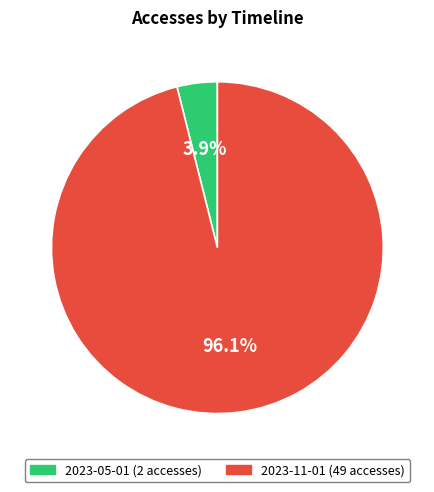

To the nearest percent, what percentage of the pie is 2023-11-01?

96%